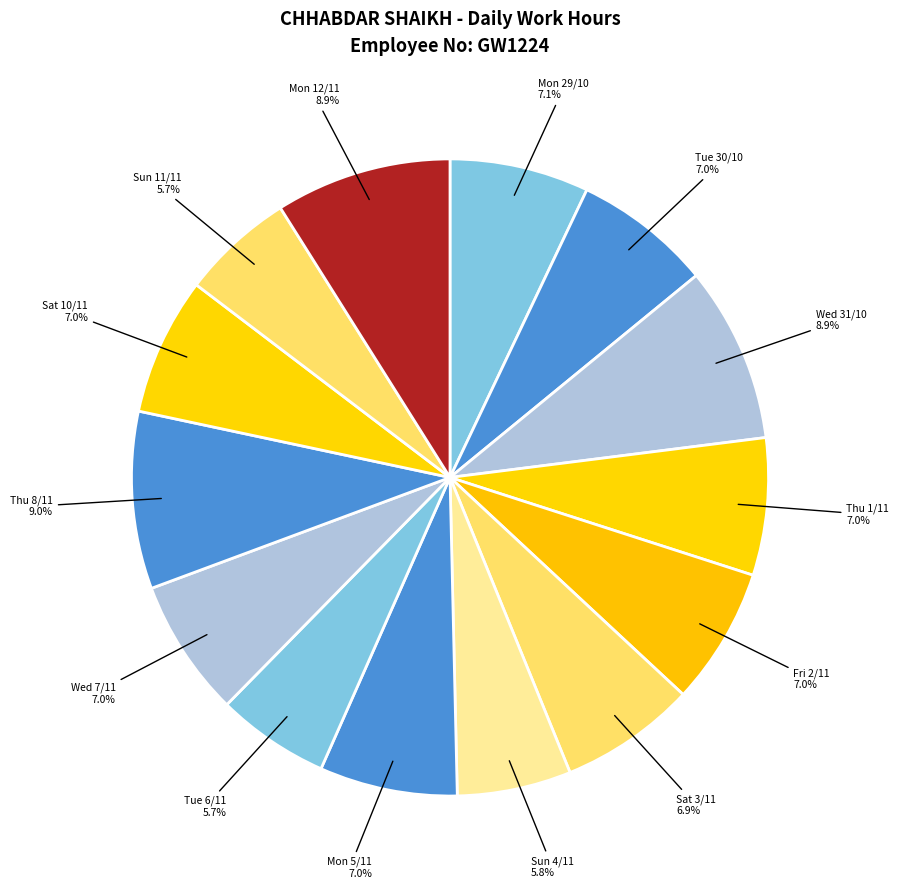

Count the number of slices in the pie.

14